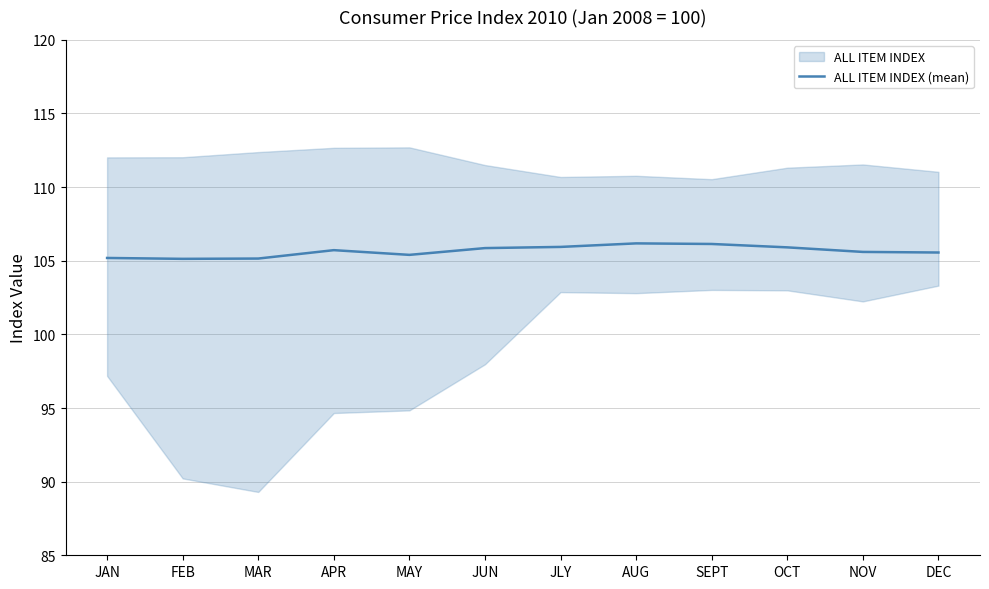

What is the change in value from MAY to SEPT?

+0.7